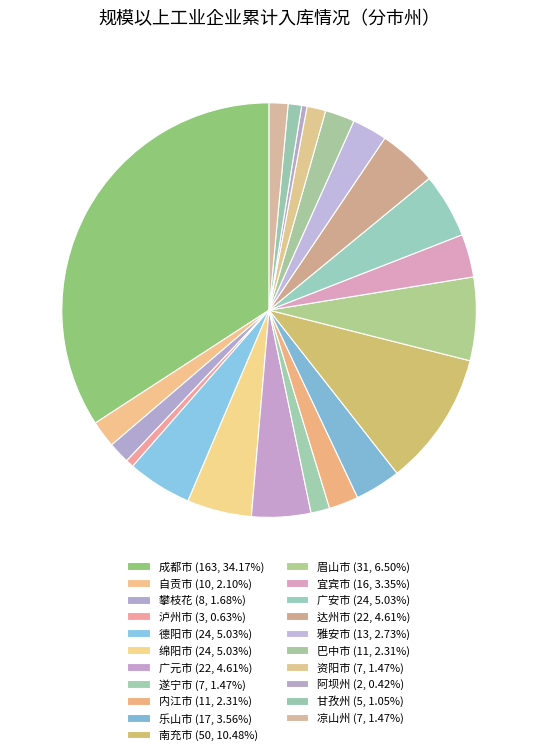

To the nearest percent, what is the average slice percentage?

5%